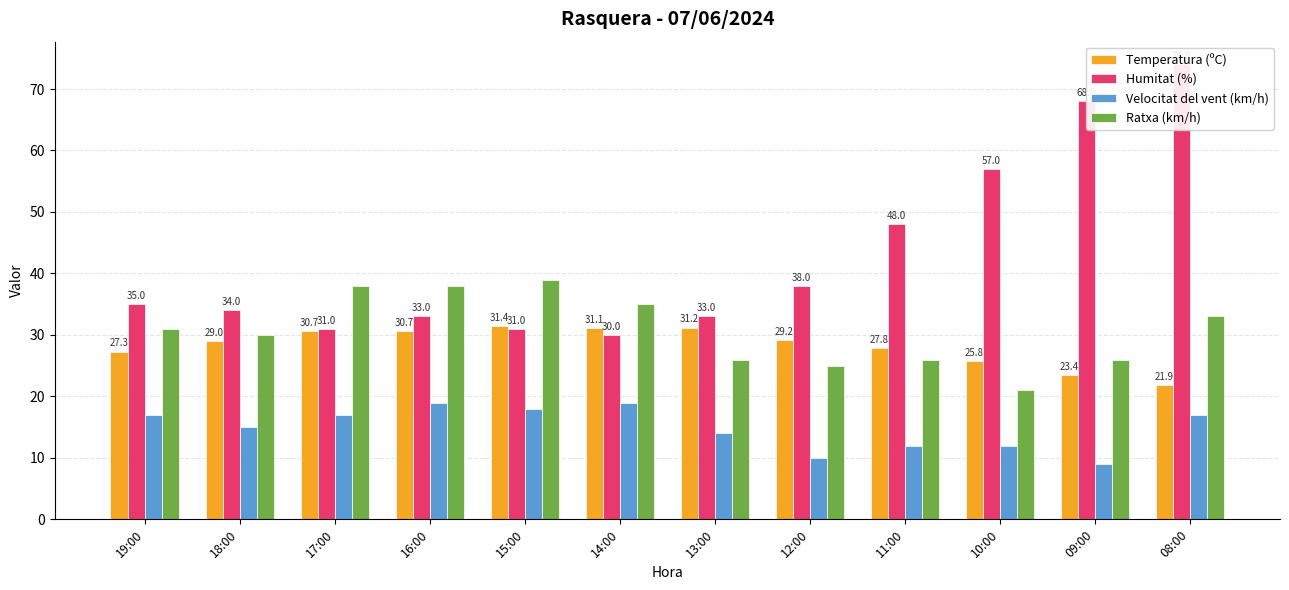

Reading left to right, list all the values displayed in this chart.

Temperatura (ºC): 27.3	29.0	30.7	30.7	31.4	31.1	31.2	29.2	27.8	25.8	23.4	21.9
Humitat (%): 35.0	34.0	31.0	33.0	31.0	30.0	33.0	38.0	48.0	57.0	68.0	74.0
Velocitat del vent (km/h): 17.0	15.0	17.0	19.0	18.0	19.0	14.0	10.0	12.0	12.0	9.0	17.0
Ratxa (km/h): 31.0	30.0	38.0	38.0	39.0	35.0	26.0	25.0	26.0	21.0	26.0	33.0